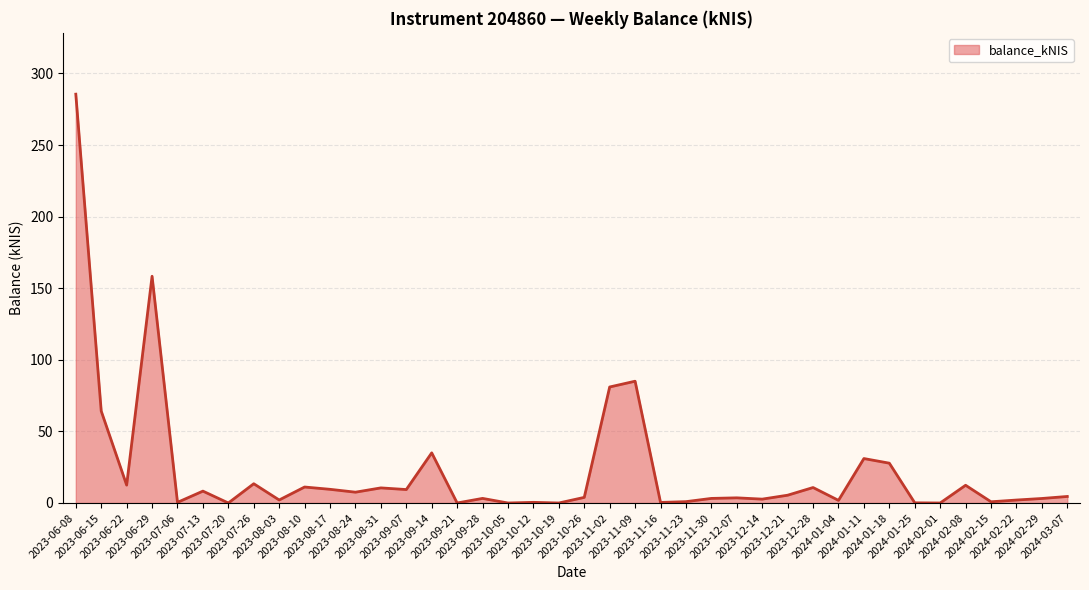

What is the ratio of the value at 2023-12-21 to the value at 2023-09-14?

0.2